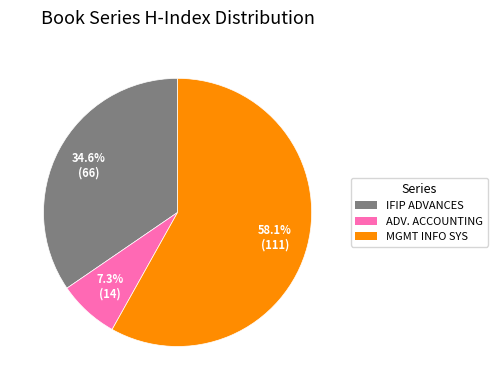

Count the number of slices in the pie.

3